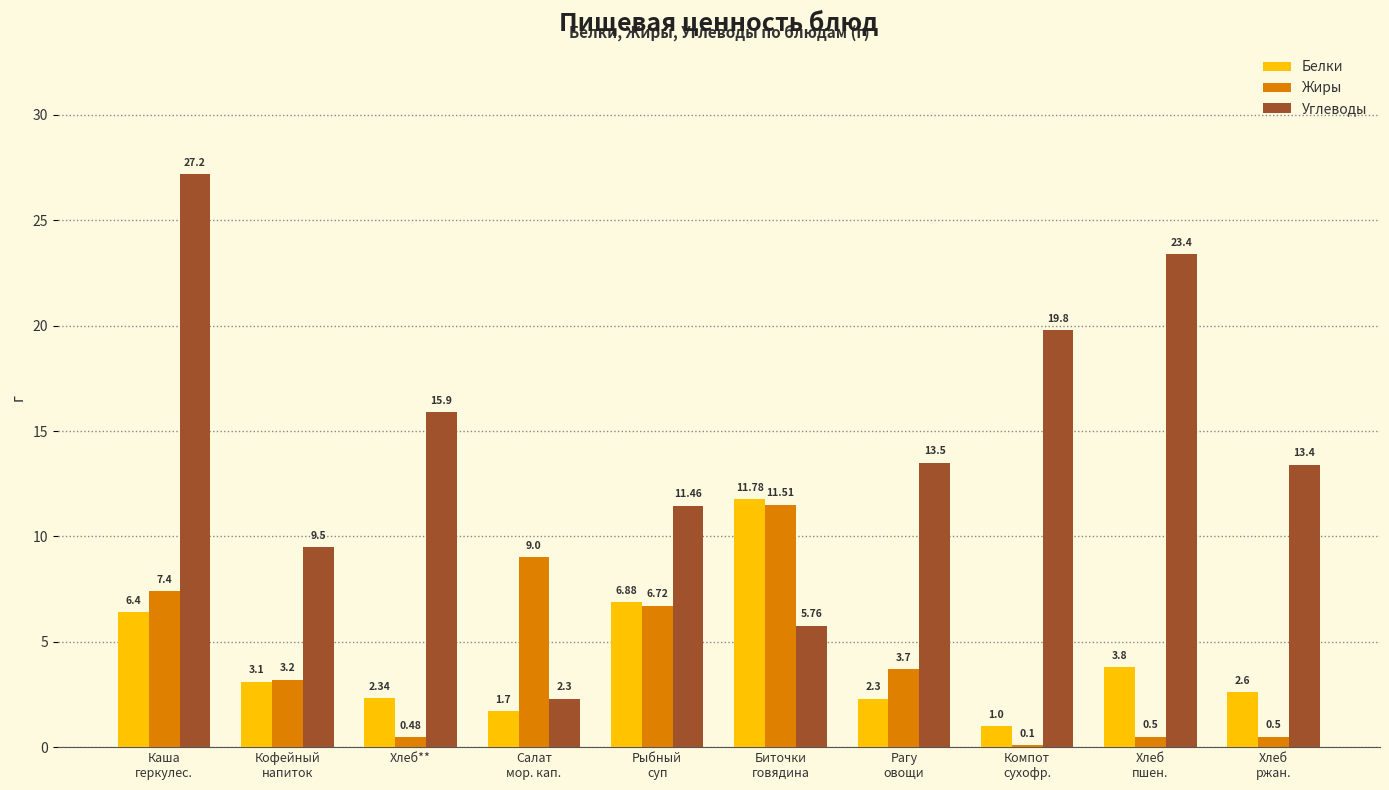

True or false: Белки has a value of 6.9 at Рыбный
суп.

True